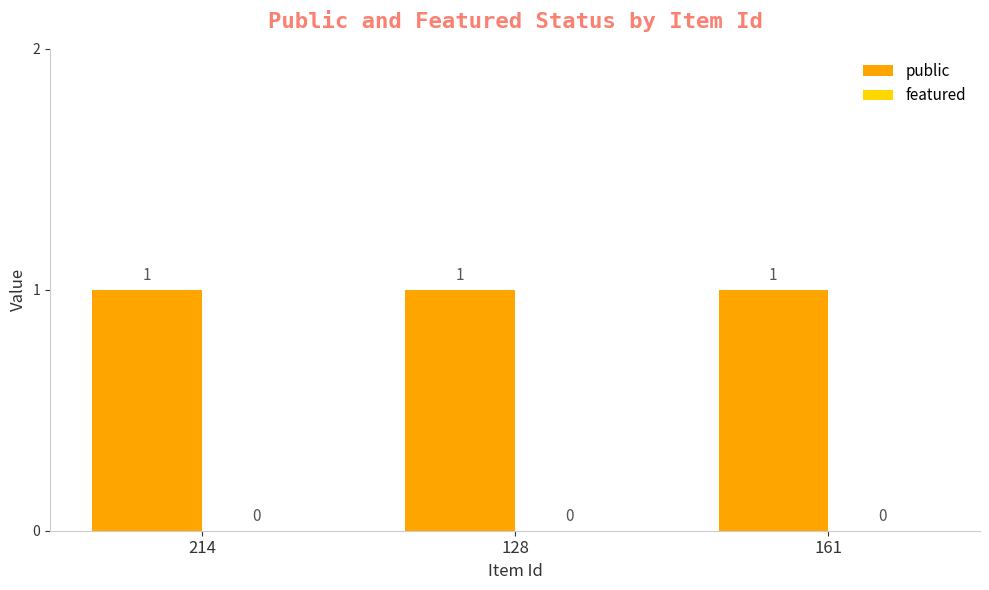

How many bars are there in each group?

2